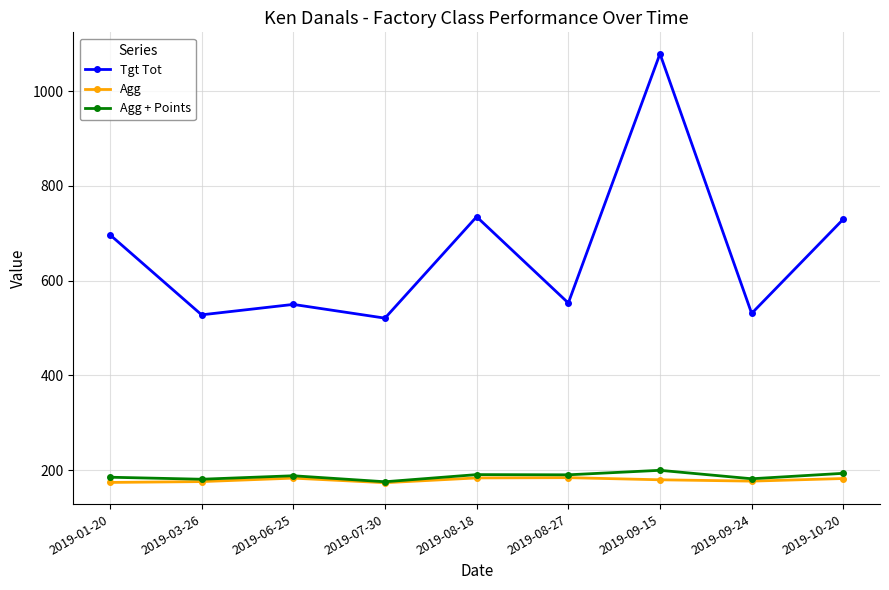

What is the value of the Tgt Tot point at the 7th from the left?

1079.0